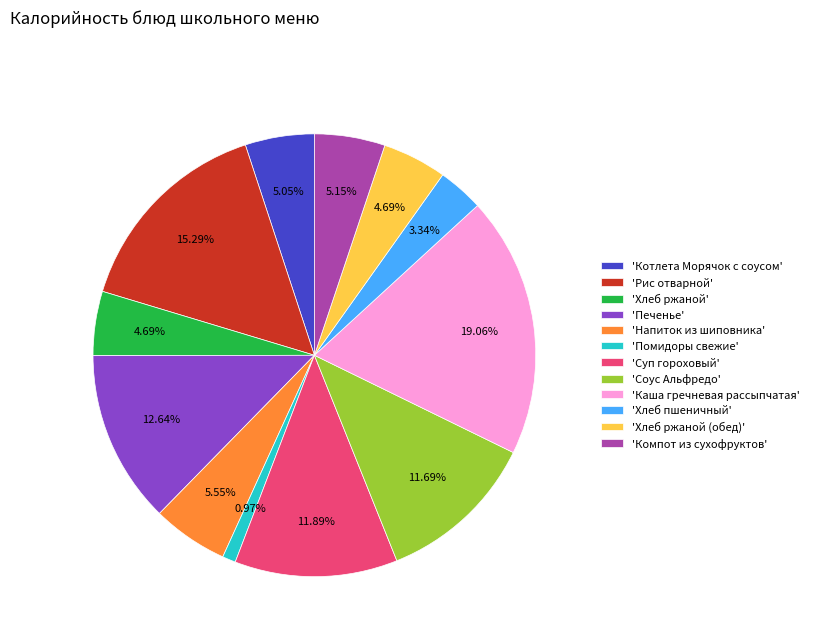

Which slice is the smallest?

'Помидоры свежие'